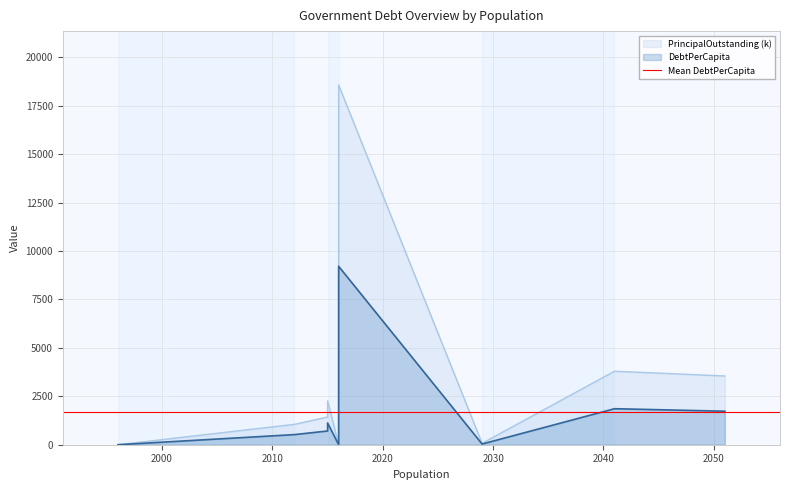

What is the sum of all PrincipalOutstanding values?

30739.0